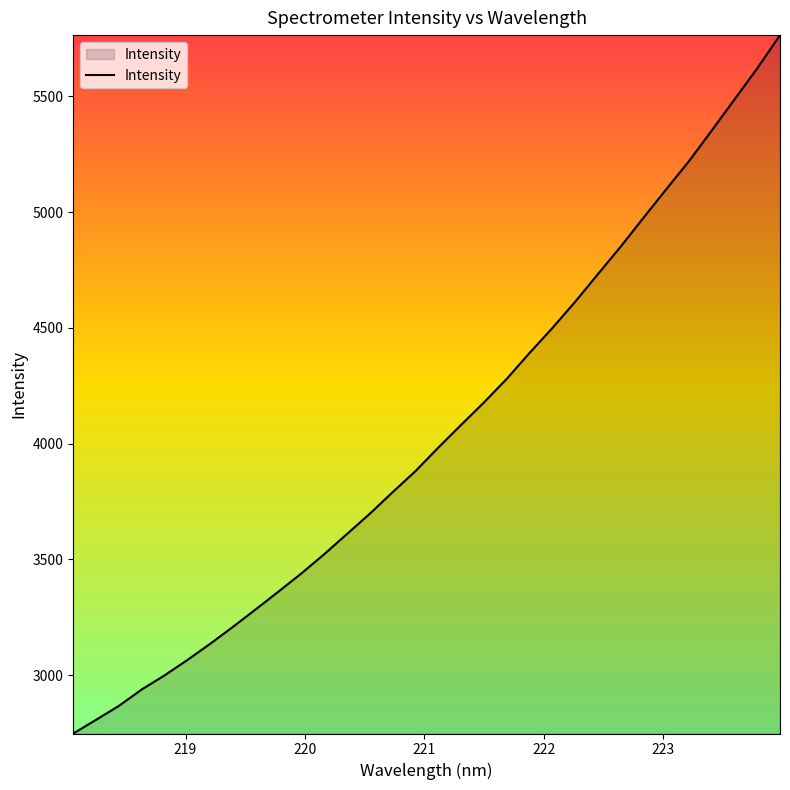

What is the smallest value displayed?

2747.6